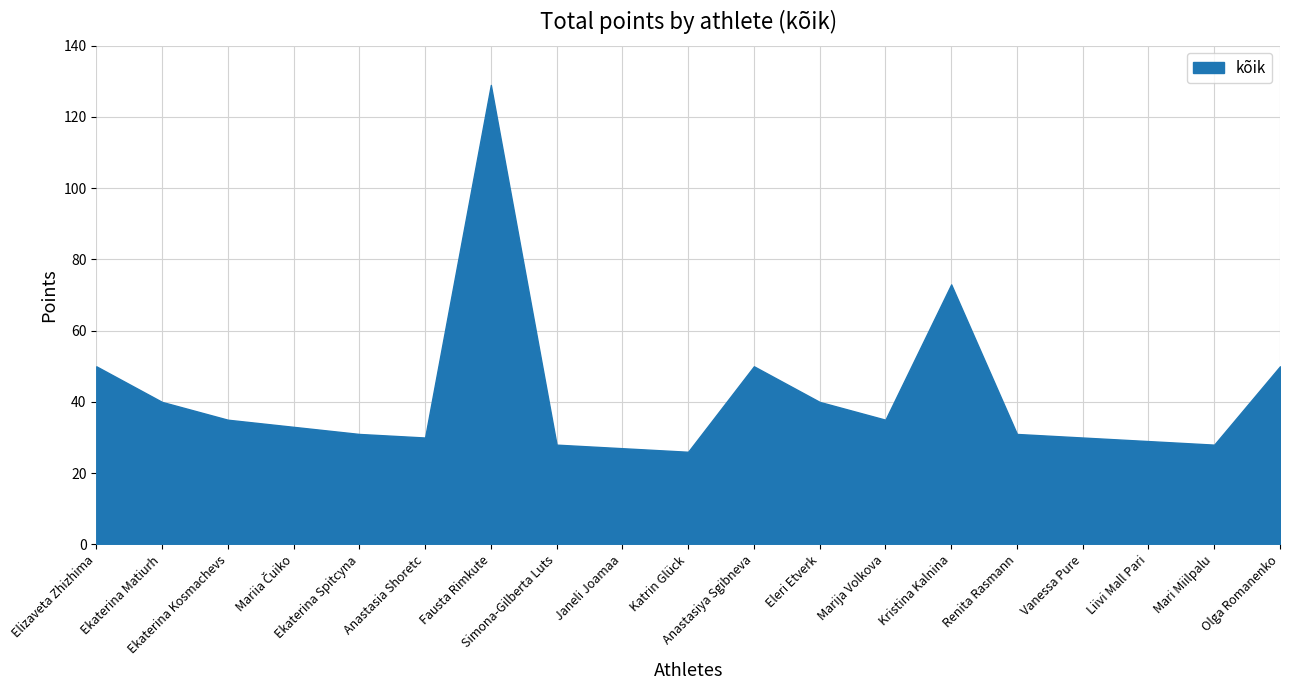

True or false: there are more than 1 points higher than both neighbors.

True